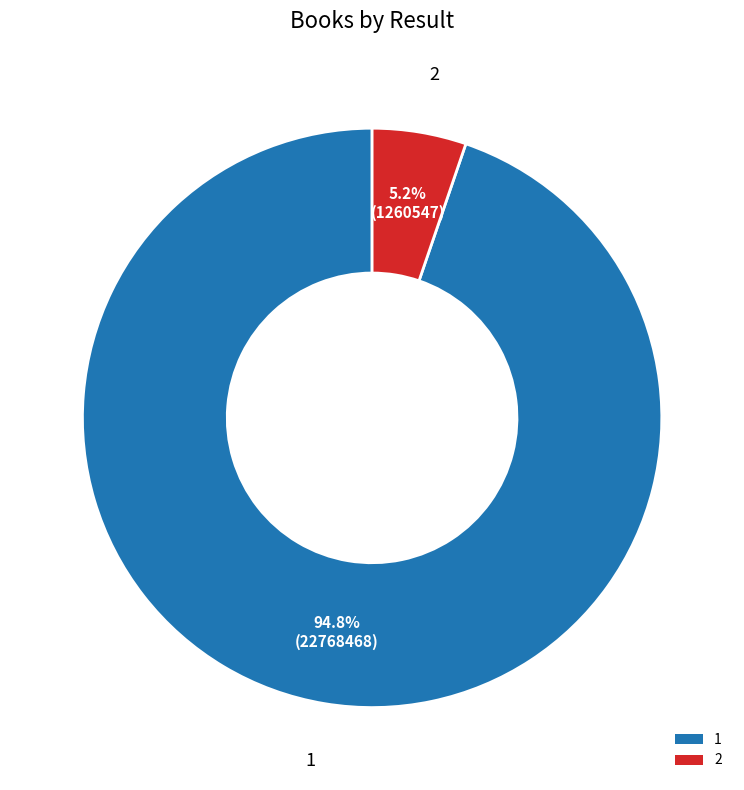

Which category accounts for the majority?

1